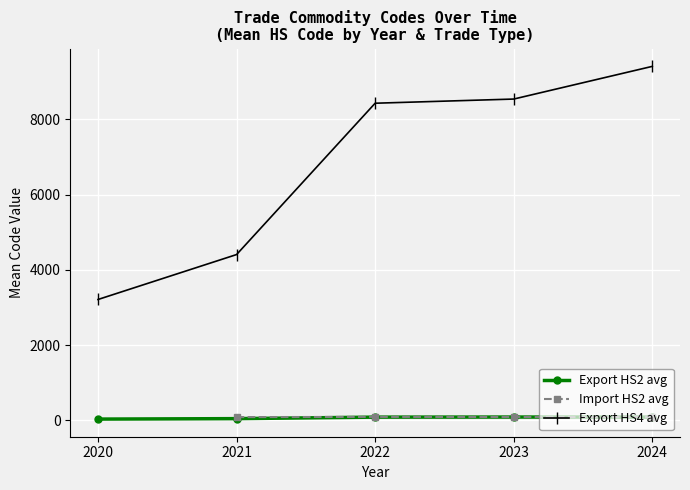

The Import HS2 avg series shows 56.3 at 2022. True or false?

False